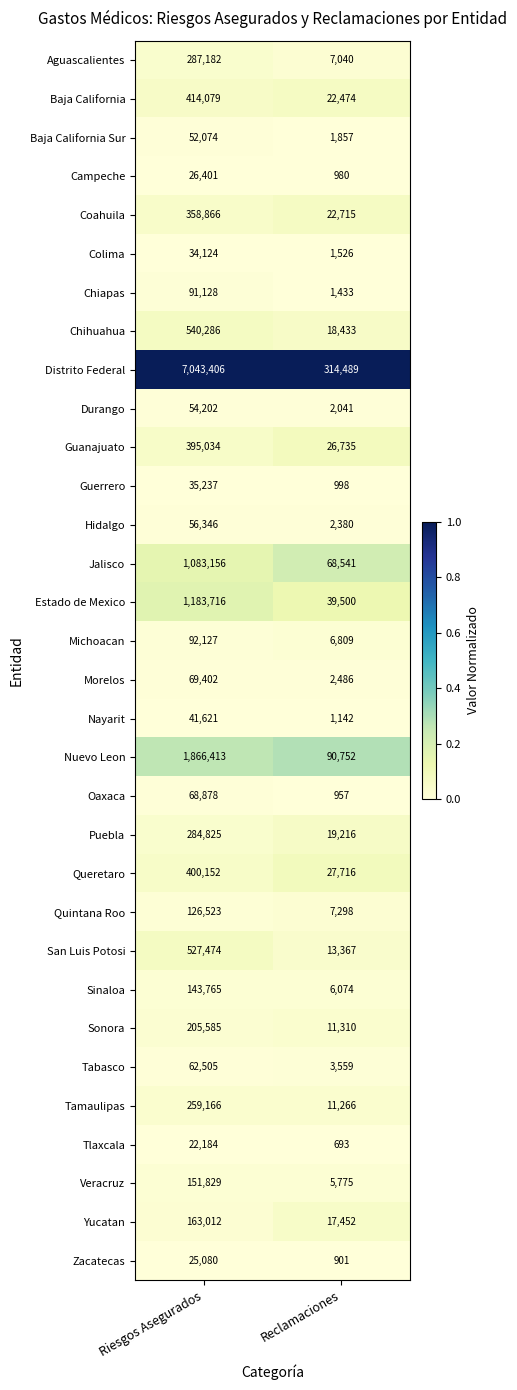

Which series has the largest total across all categories?

Distrito Federal